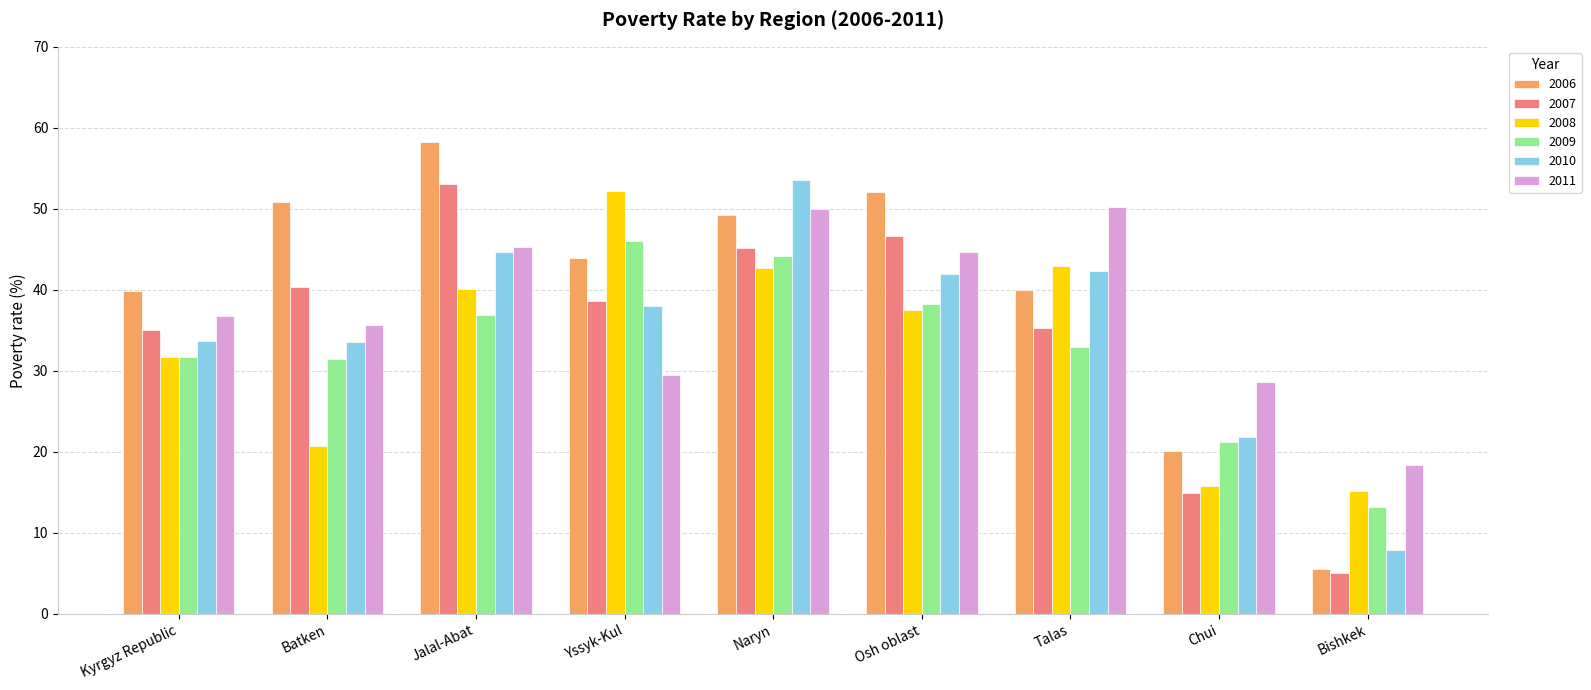

What is the total value across all series at Talas?

243.7